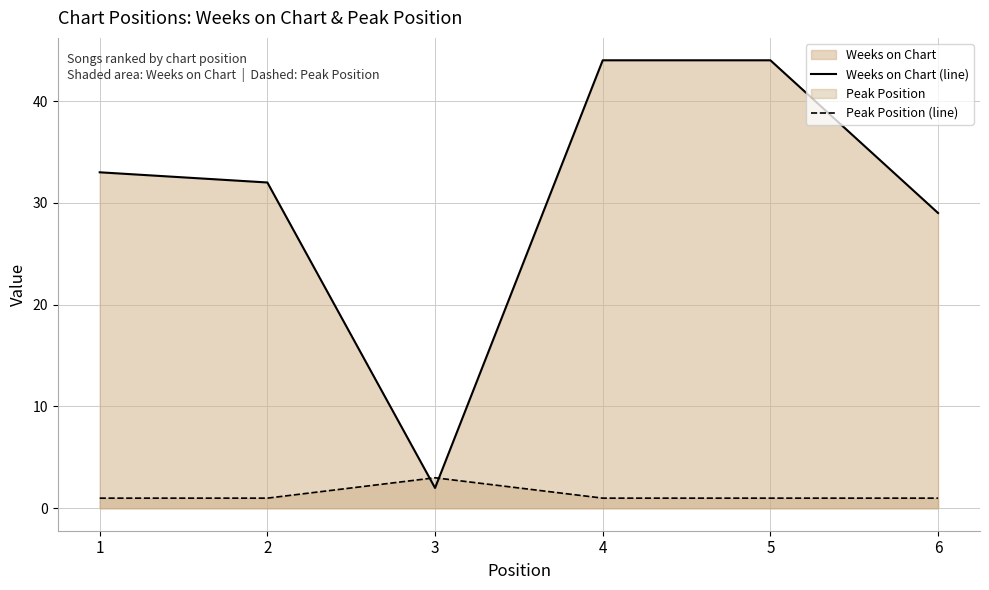

Reading left to right, list all the values displayed in this chart.

Weeks on Chart (line): 33	32	2	44	44	29
Peak Position (line): 1	1	3	1	1	1